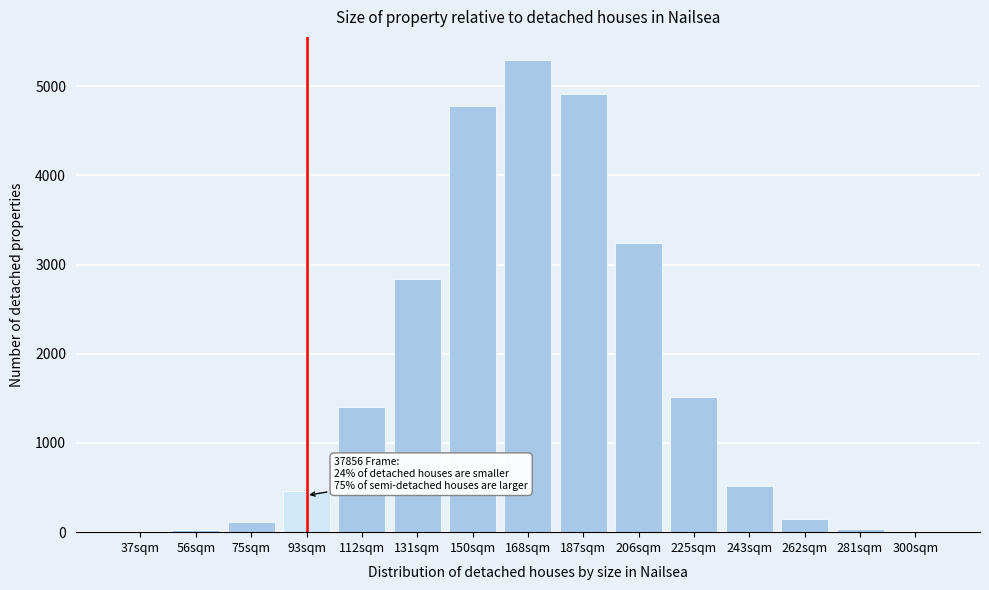

What is the ratio of the value at 112sqm to the value at 75sqm?

11.9